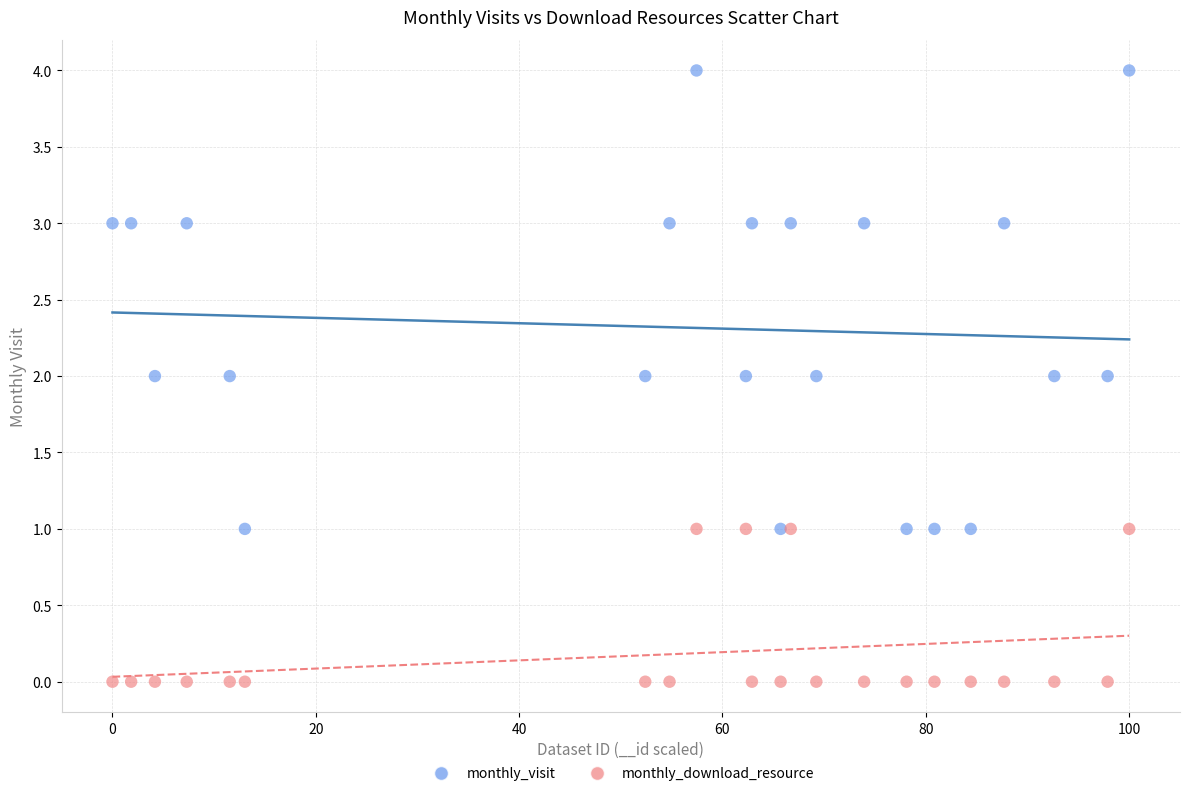

What are all the series names shown in the legend?

monthly_visit, monthly_download_resource